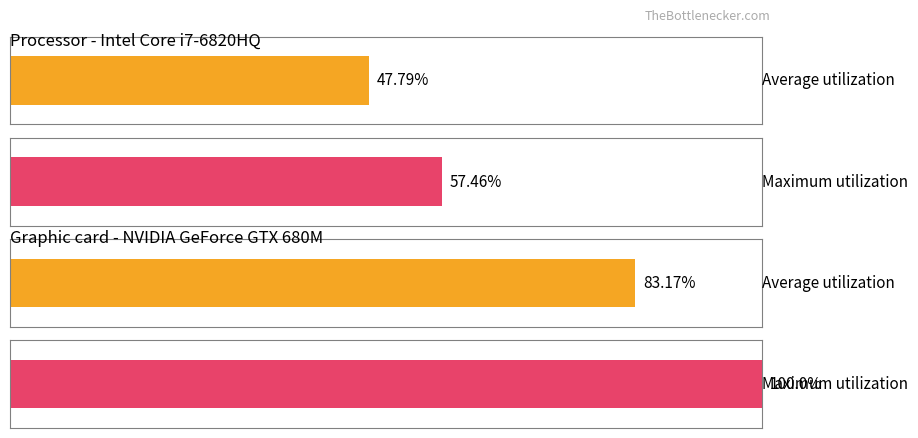

At how many categories does at least one series exceed 53?

2